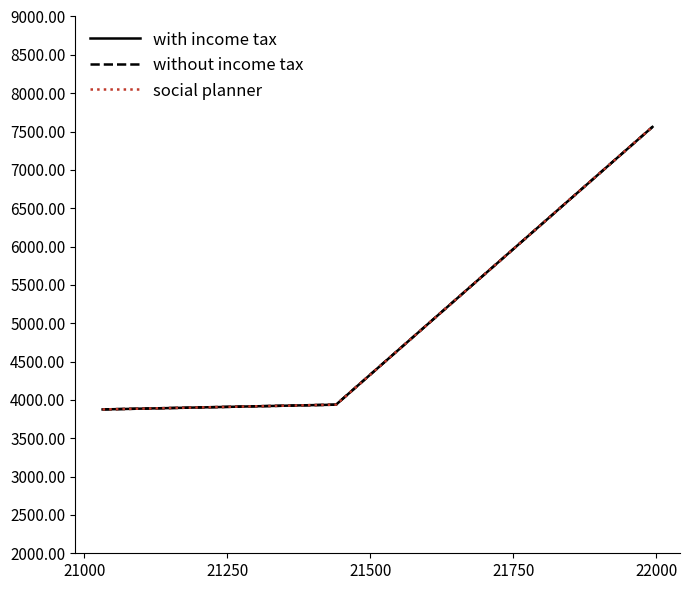

Does the chart have visible grid lines?

No